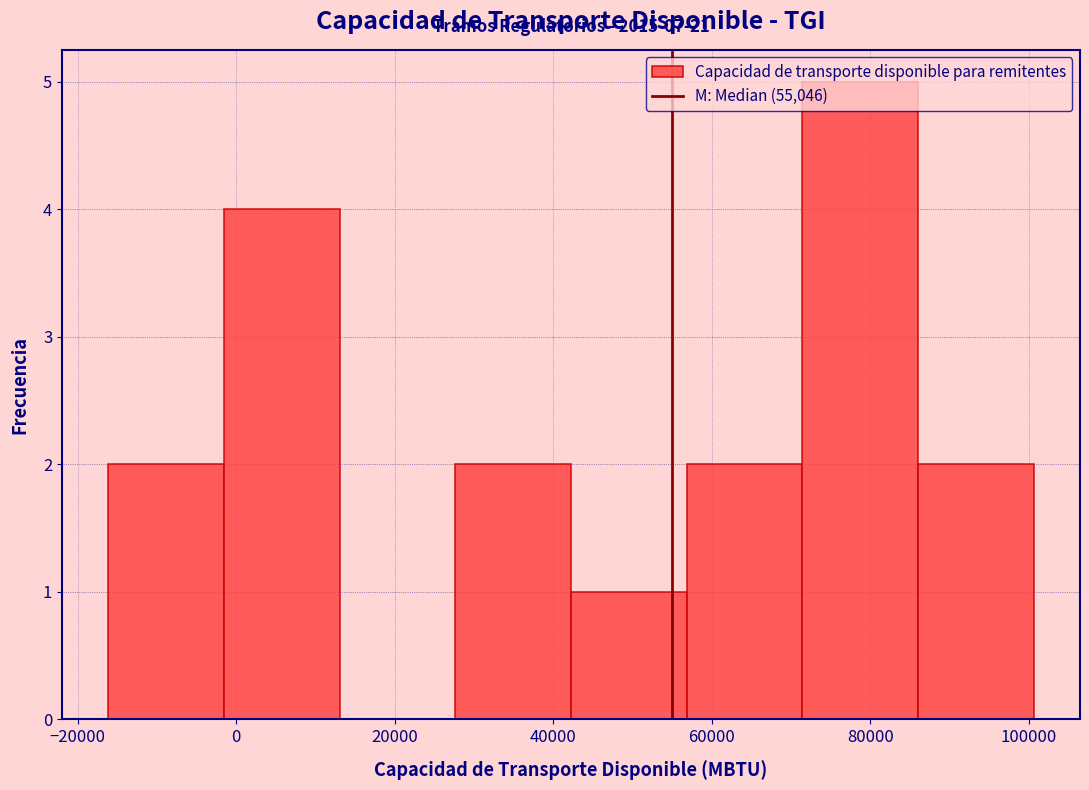

Which range on the x-axis has the tallest bar?

72000 to 86000